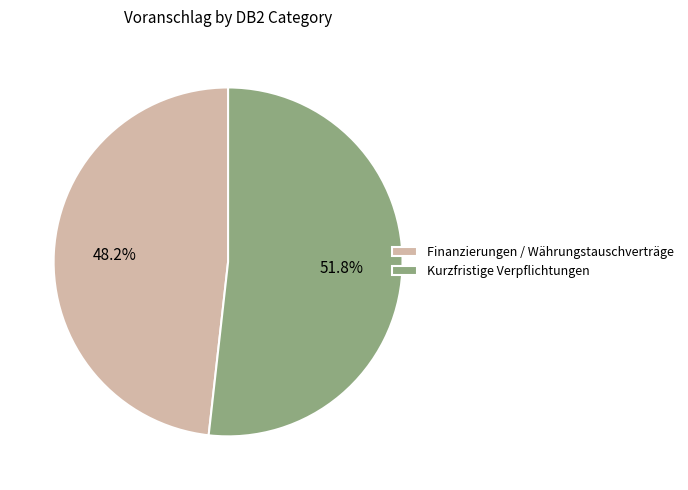

Which category accounts for the majority?

Kurzfristige Verpflichtungen